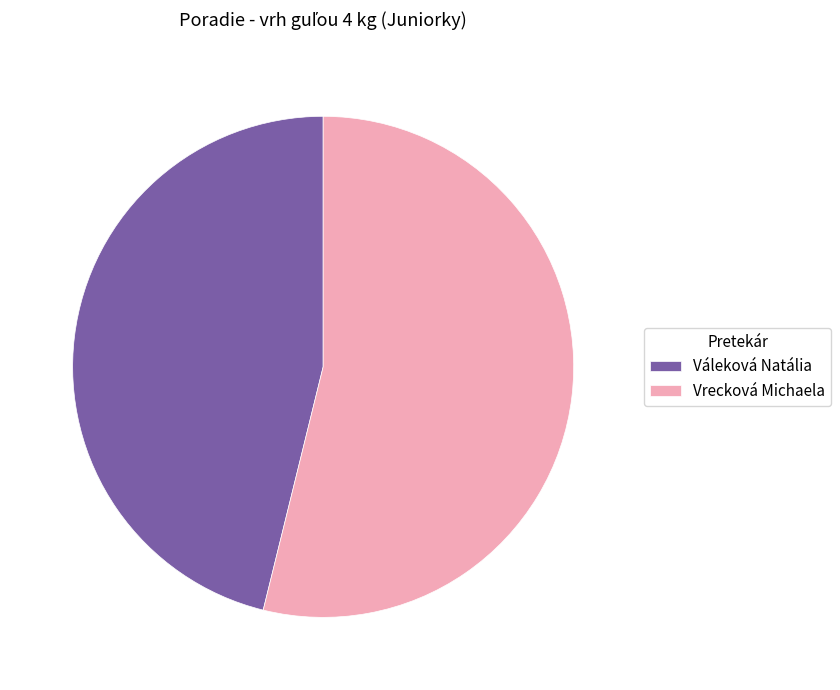

Which category accounts for the majority?

Vrecková Michaela